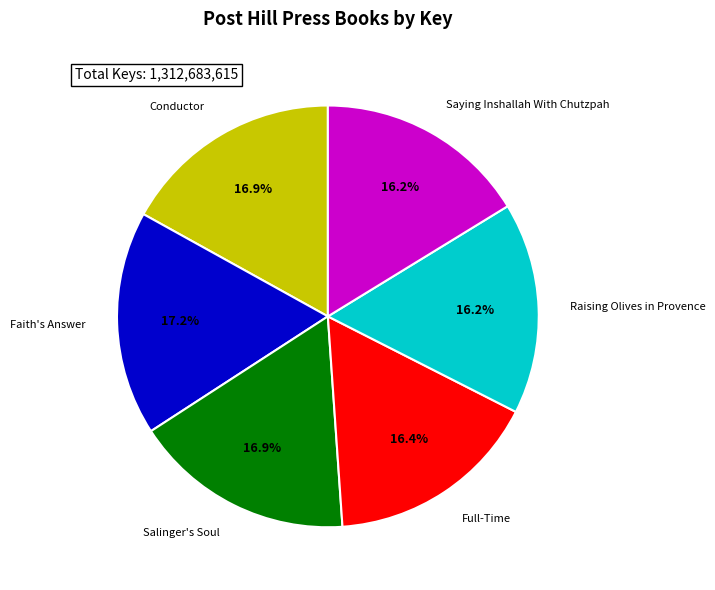

Is there any slice that represents more than half of the pie?

No